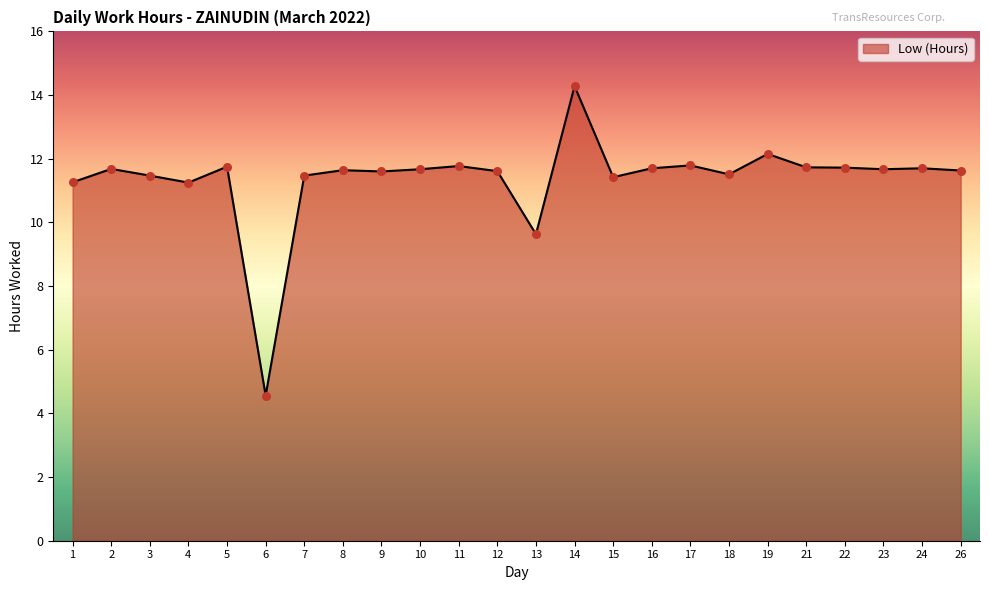

What is the ratio of the value at 26 to the value at 4?

1.0